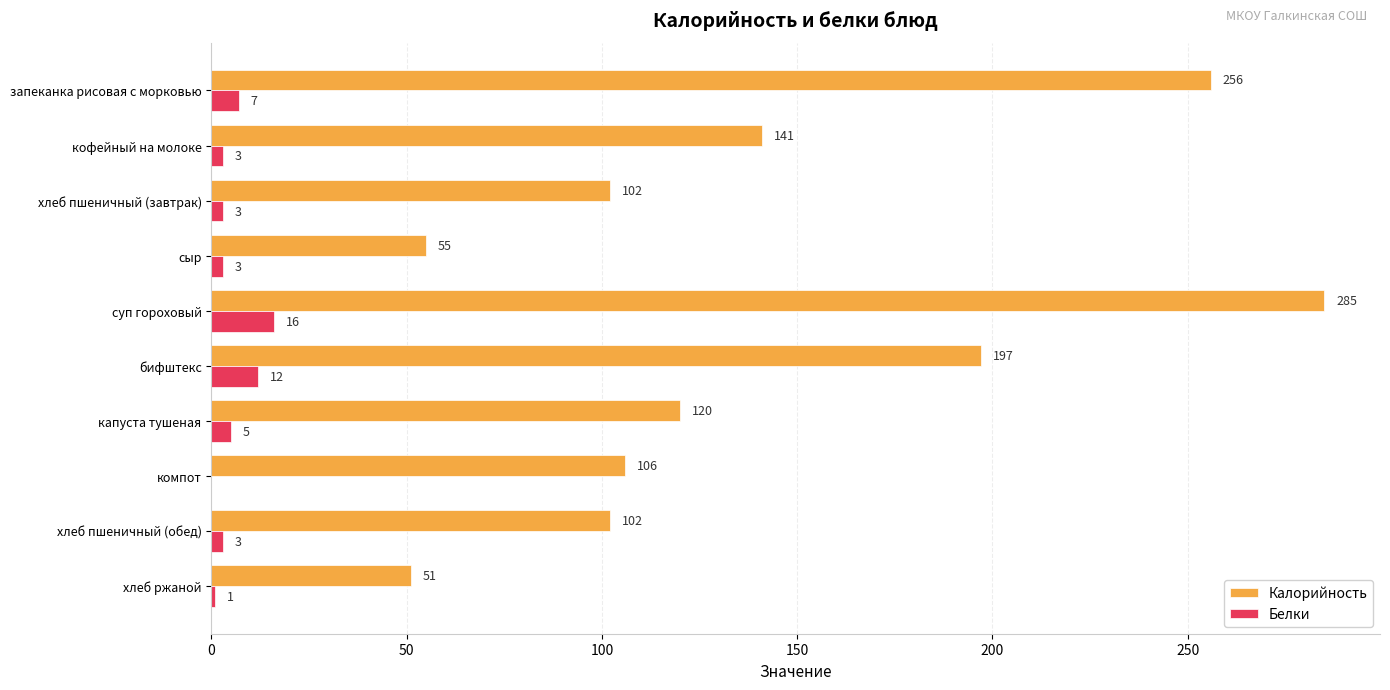

Between запеканка рисовая с морковью and суп гороховый, which series saw the biggest shift?

Калорийность